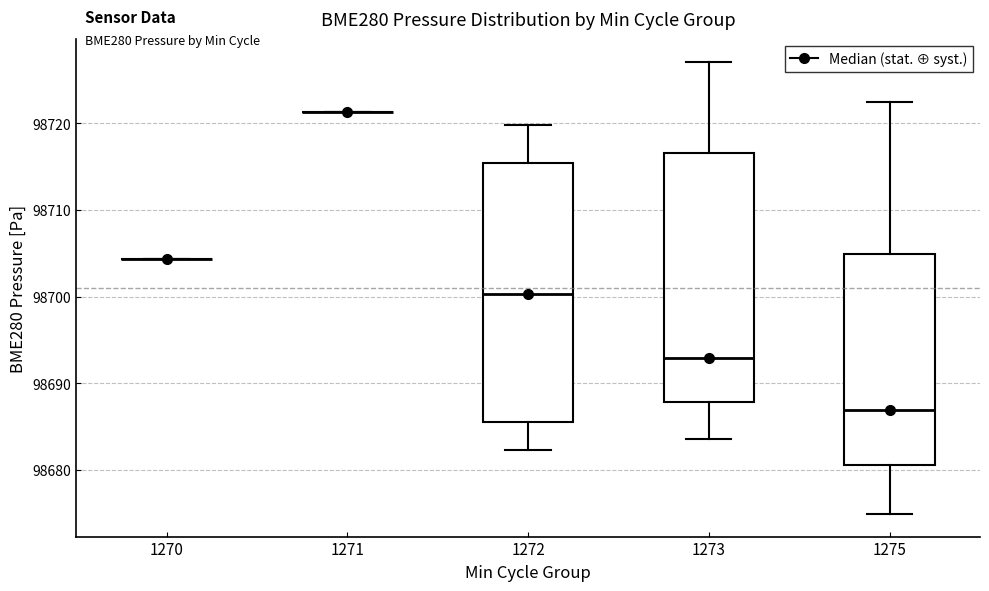

Reading left to right, transcribe this box plot: for each box, give where its median line is, the range the box spans, and where its two whiskers end, as read against the y-axis. The values are not printed on the chart, so give them approximately, as read against the axis.

1270: box collapsed to a line at 98704, whiskers 98704 to 98704
1271: box collapsed to a line at 98721, whiskers 98721 to 98721
1272: median 98700, box 98686 to 98715, whiskers 98682 to 98720
1273: median 98693, box 98688 to 98717, whiskers 98684 to 98727
1275: median 98687, box 98681 to 98705, whiskers 98675 to 98722